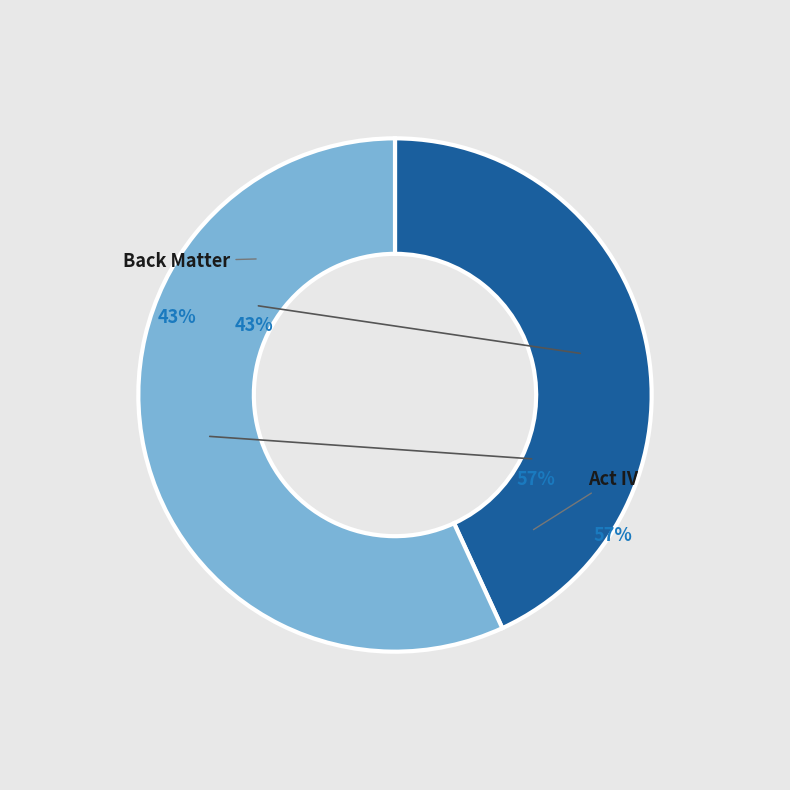

Is there any slice that represents more than half of the pie?

Yes